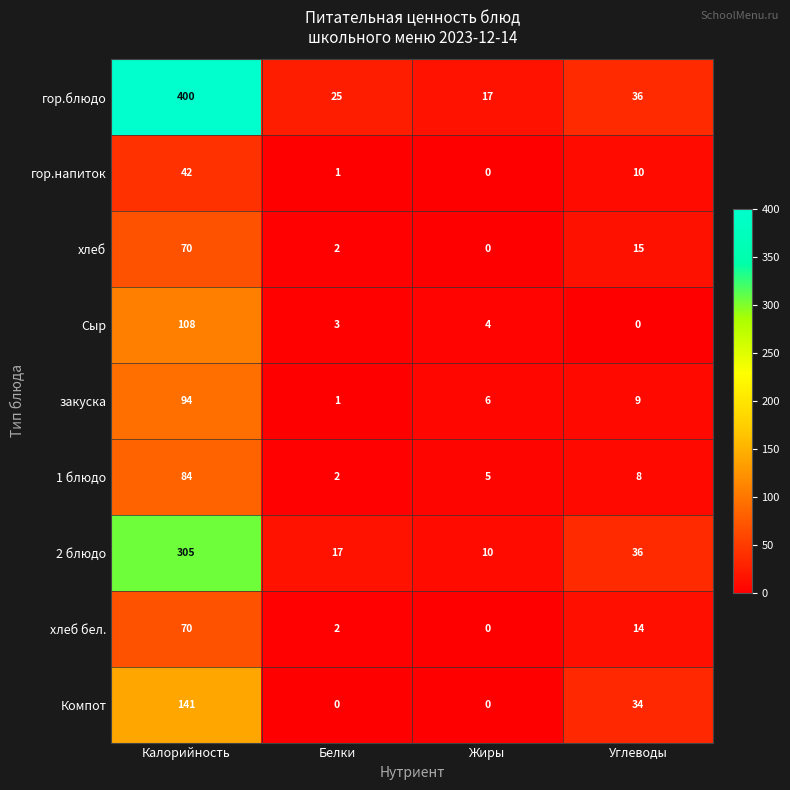

What is the maximum value shown in the chart?

400